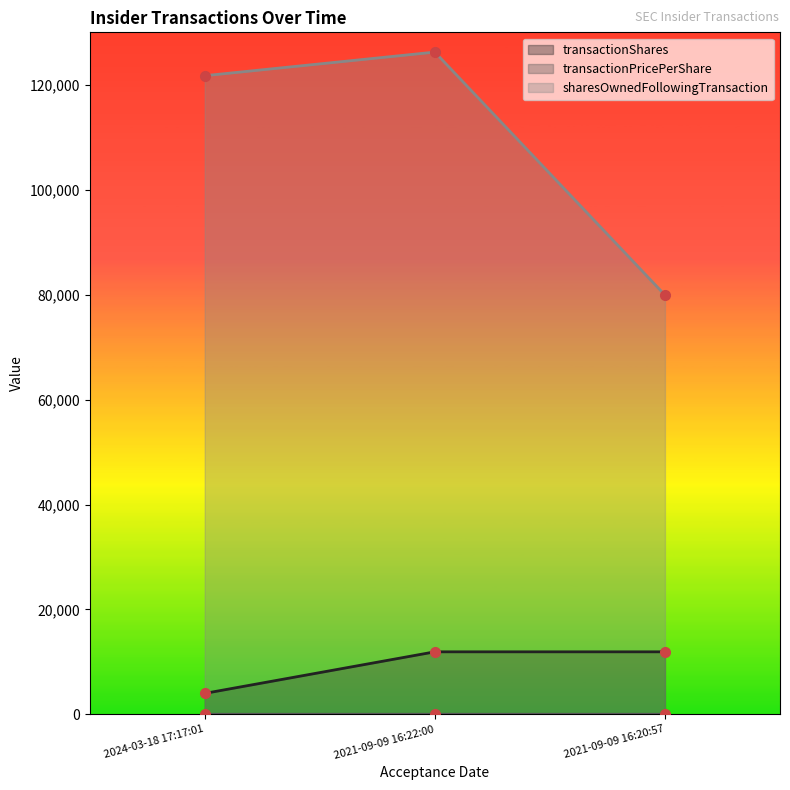

At which label does transactionPricePerShare reach its peak?

2021-09-09 16:22:00